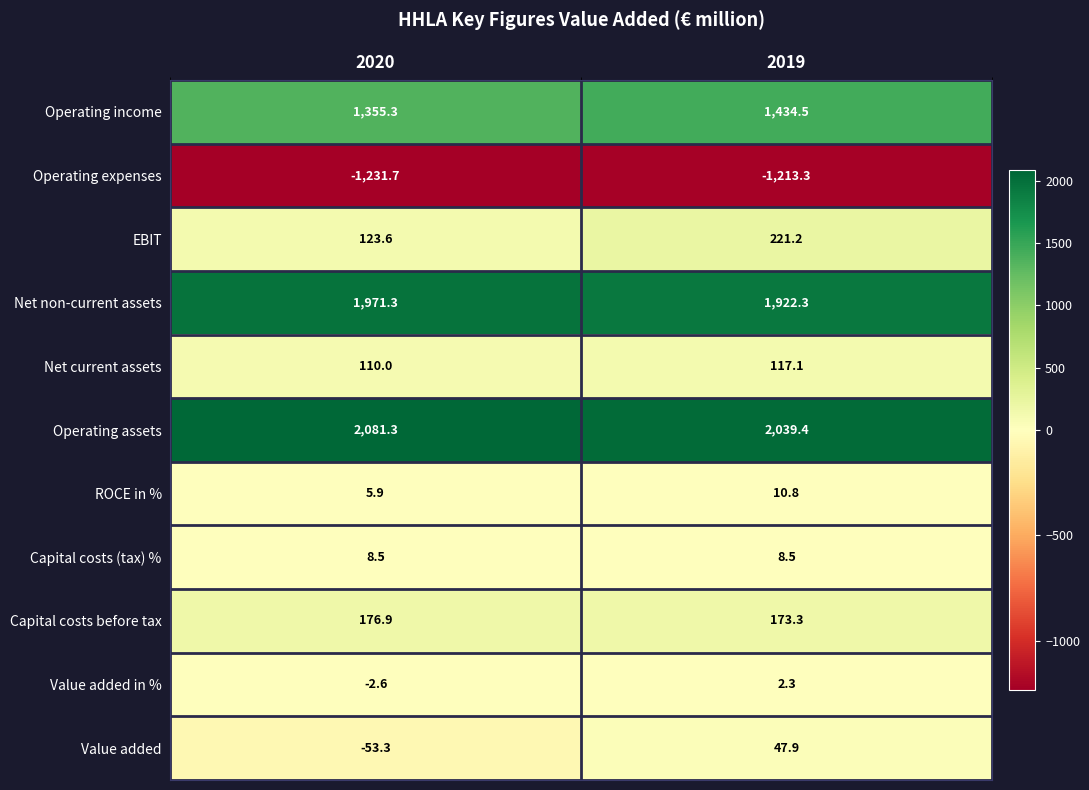

What is the difference between the ROCE in % values at 2020 and 2019?

4.9